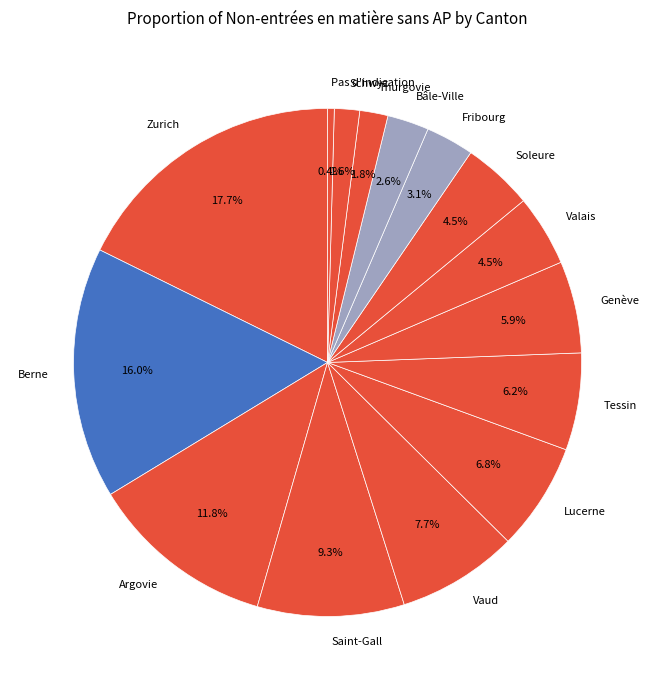

How many slices are in this pie chart?

15